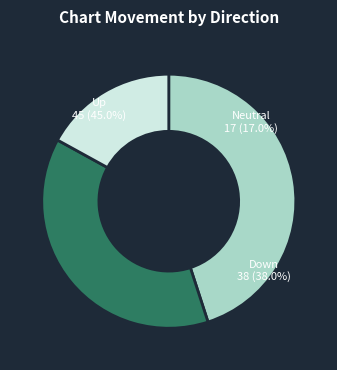

How many slices are in this pie chart?

3